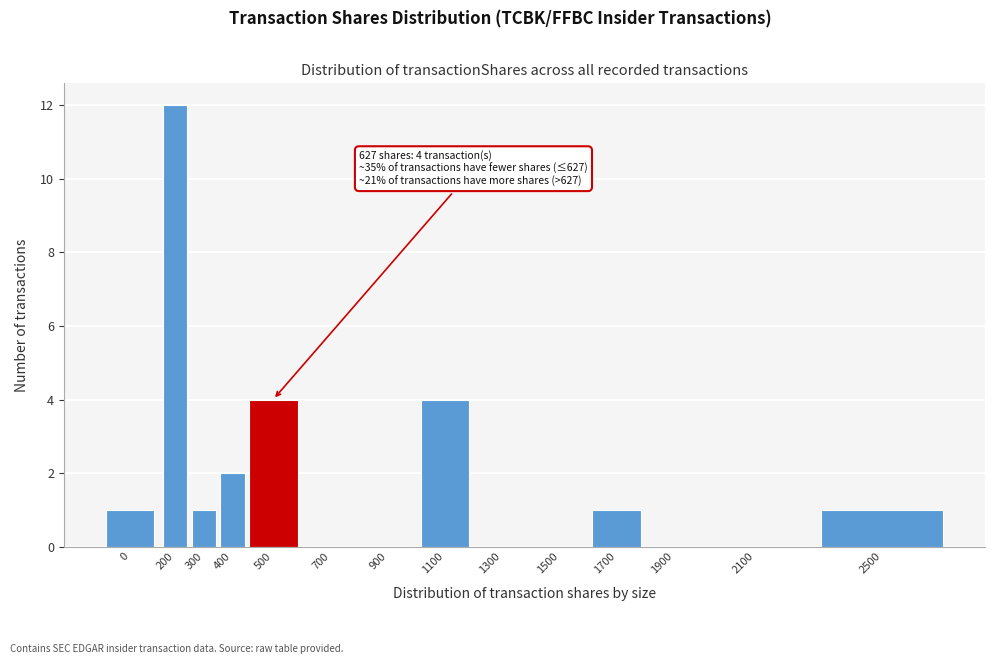

Reading right to left, list all the values displayed in this chart.

2500=1	2100=0	1900=0	1700=1	1500=0	1300=0	1100=4	900=0	700=0	500=4	400=2	300=1	200=12	0=1